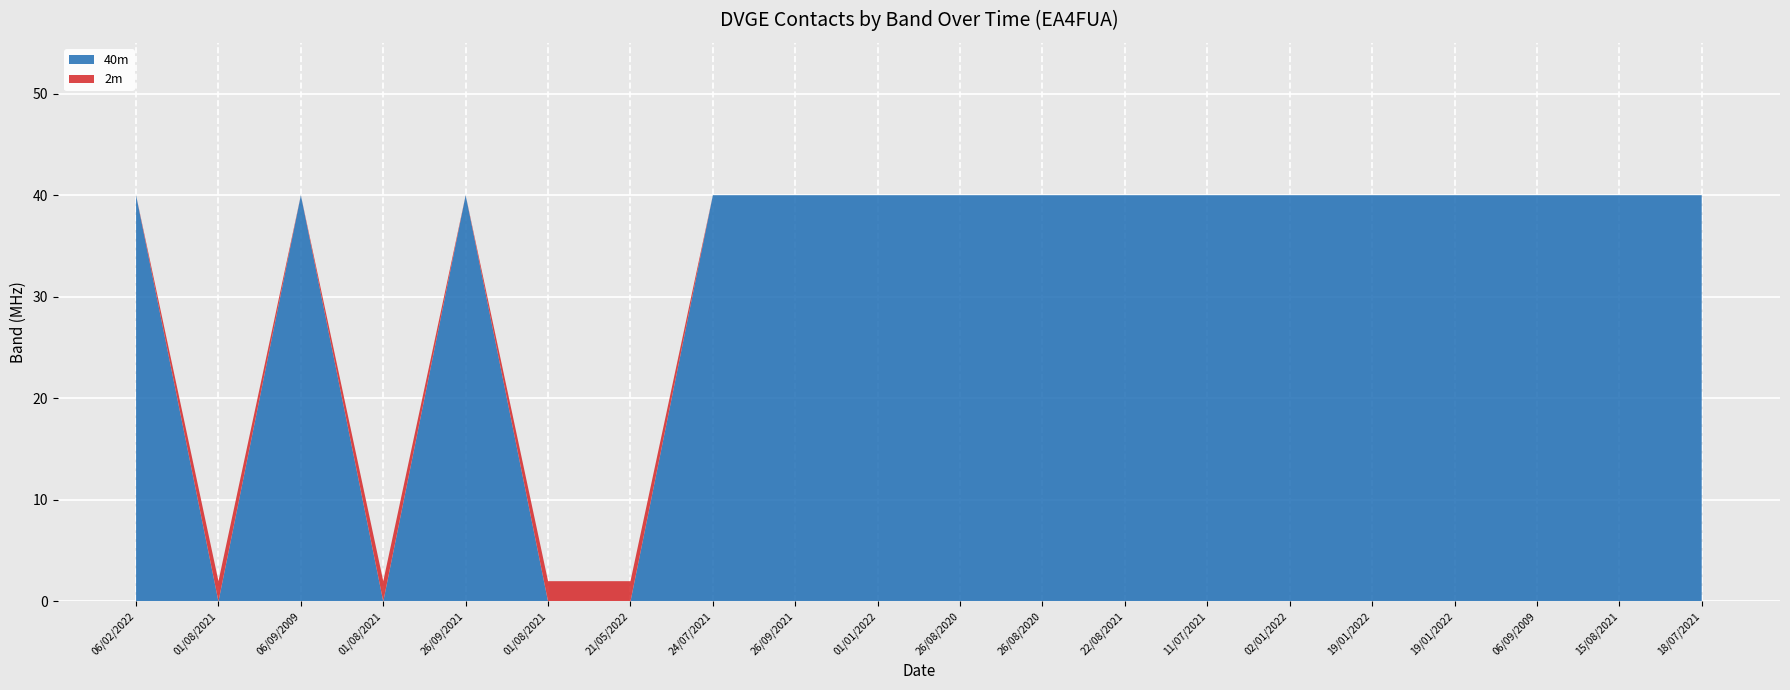

Reading right to left, transcribe all the data shown in this chart.

40m: 40	40	40	40	40	40	40	40	40	40	40	40	40	0	0	40	0	40	0	40
2m: 0	0	0	0	0	0	0	0	0	0	0	0	0	2	2	0	2	0	2	0